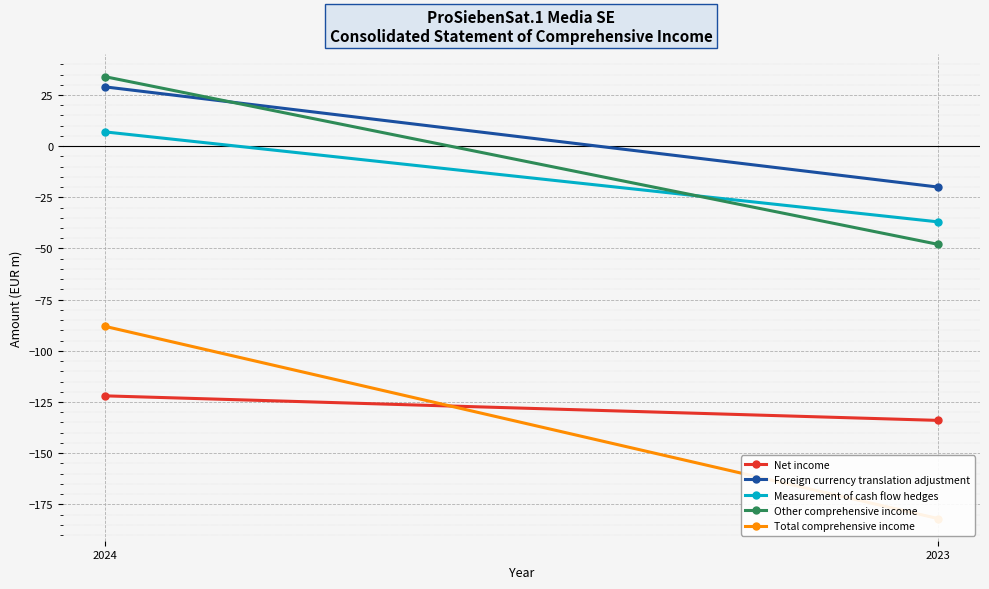

The Other comprehensive income series shows 34 at 2024. True or false?

True